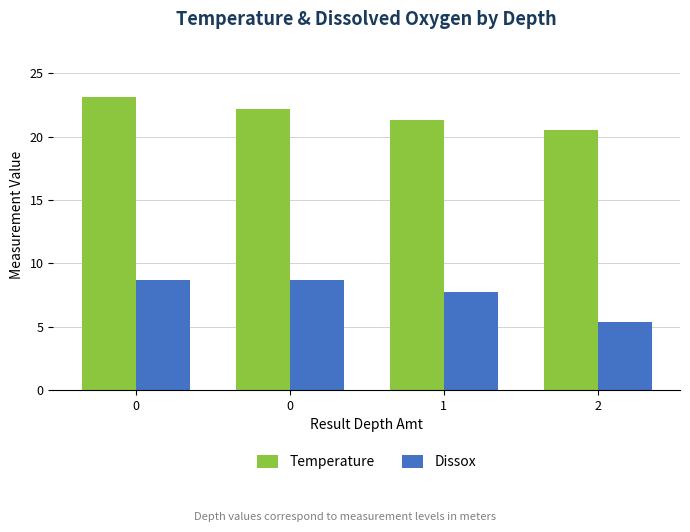

Reading left to right, extract all data points from this chart.

Temperature: 0=23.1	0=22.2	1=21.3	2=20.5
Dissox: 0=8.7	0=8.7	1=7.7	2=5.4